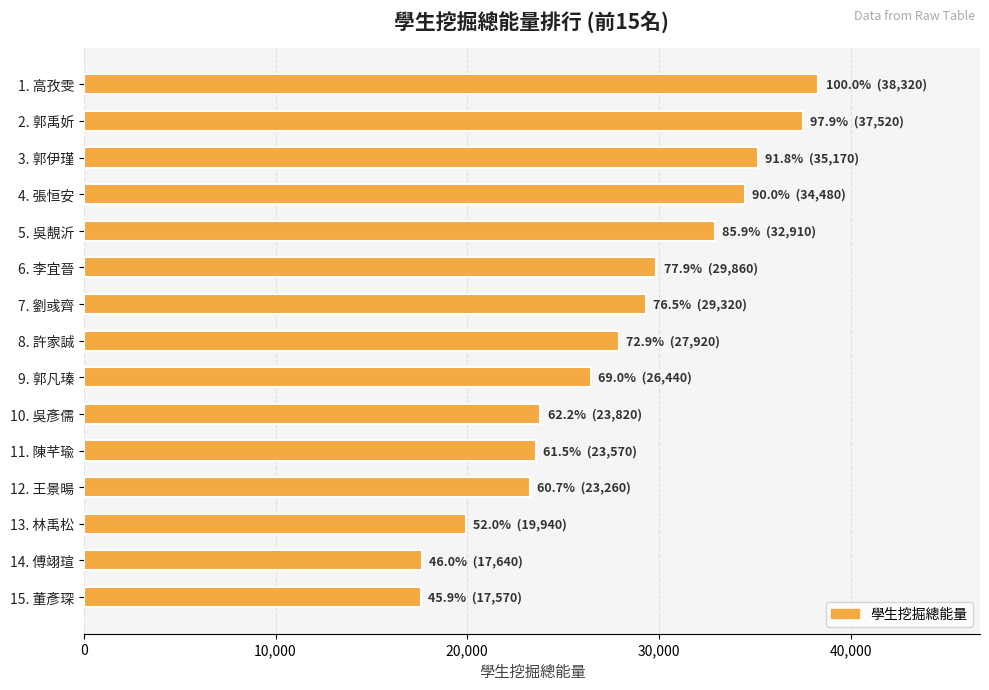

What is the value of the 8th bar from the top?

27920